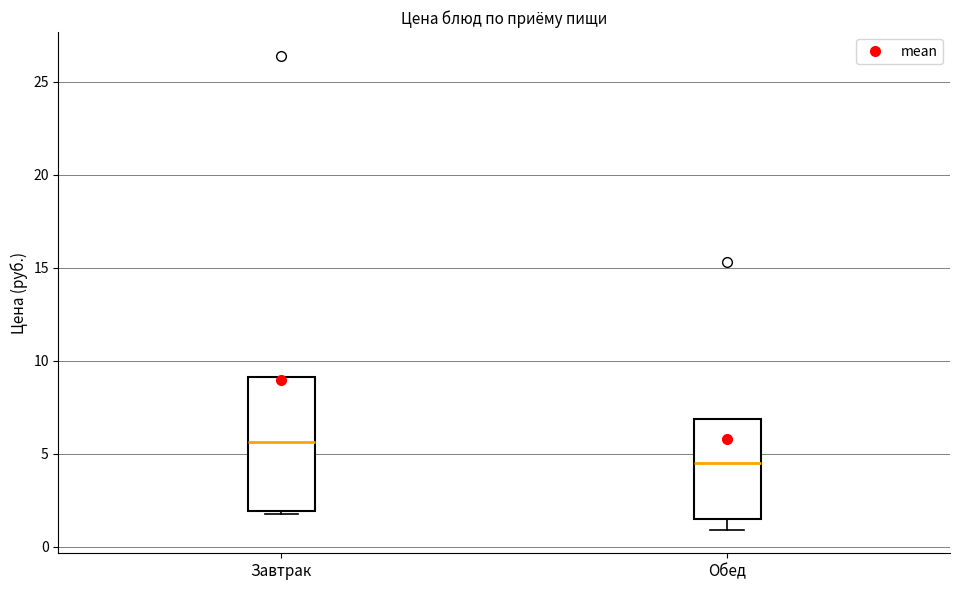

Which box's median line is the lowest?

Обед